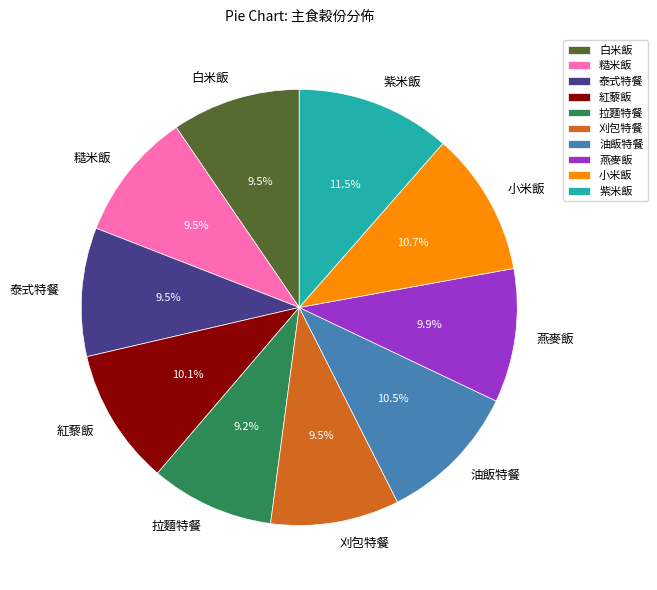

What percentage is NOT represented by 燕麥飯?

90.1%